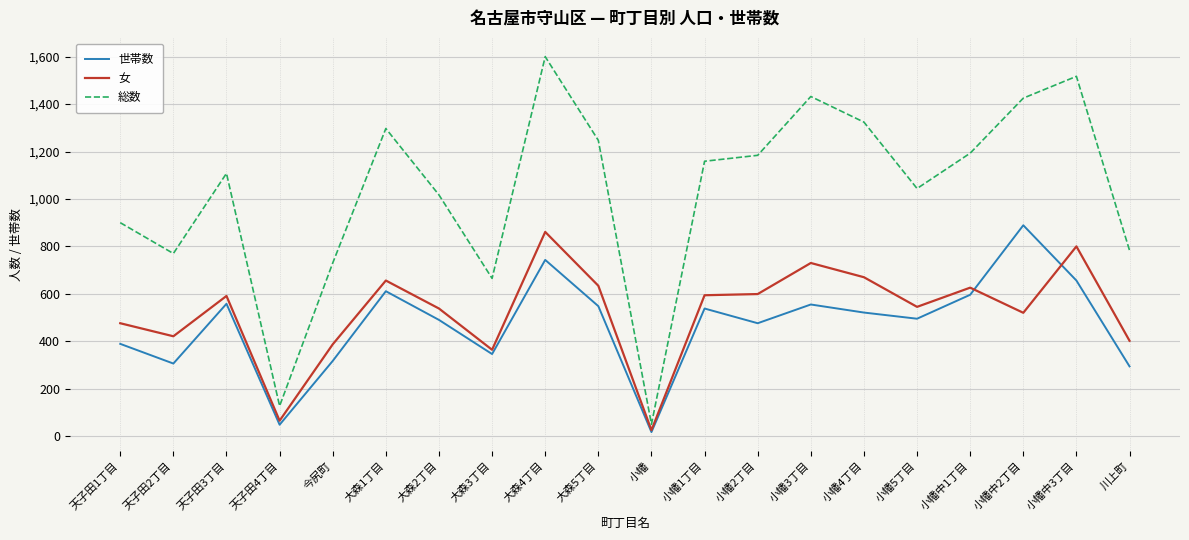

What is the total value across all series at 小幡?

92